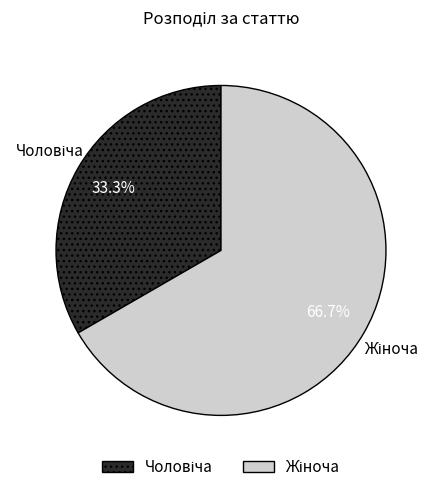

Does any single category account for the majority?

Yes